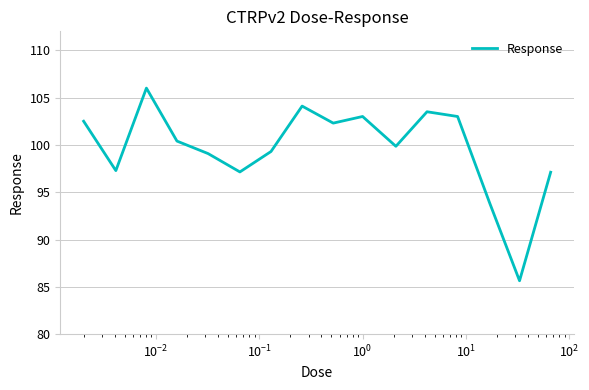

What is the difference between the maximum and minimum values?

20.4